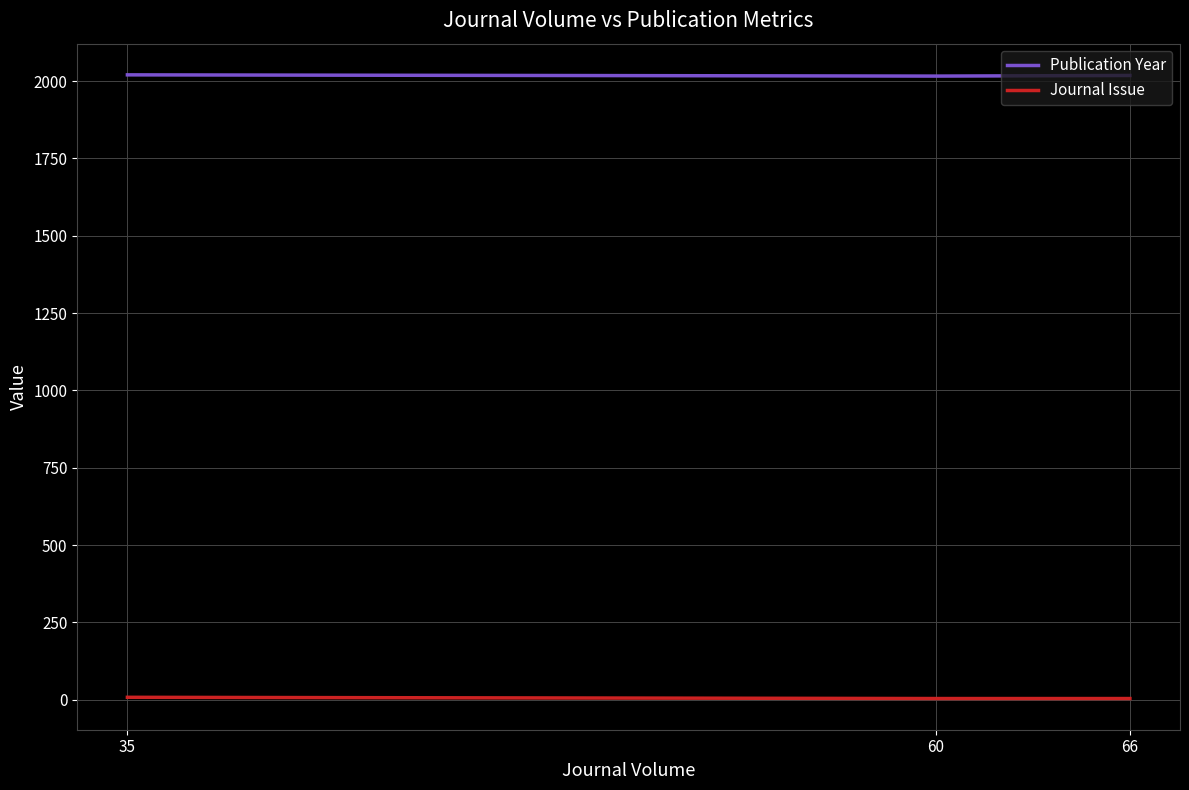

The Journal Issue series shows 4 at 66. True or false?

True